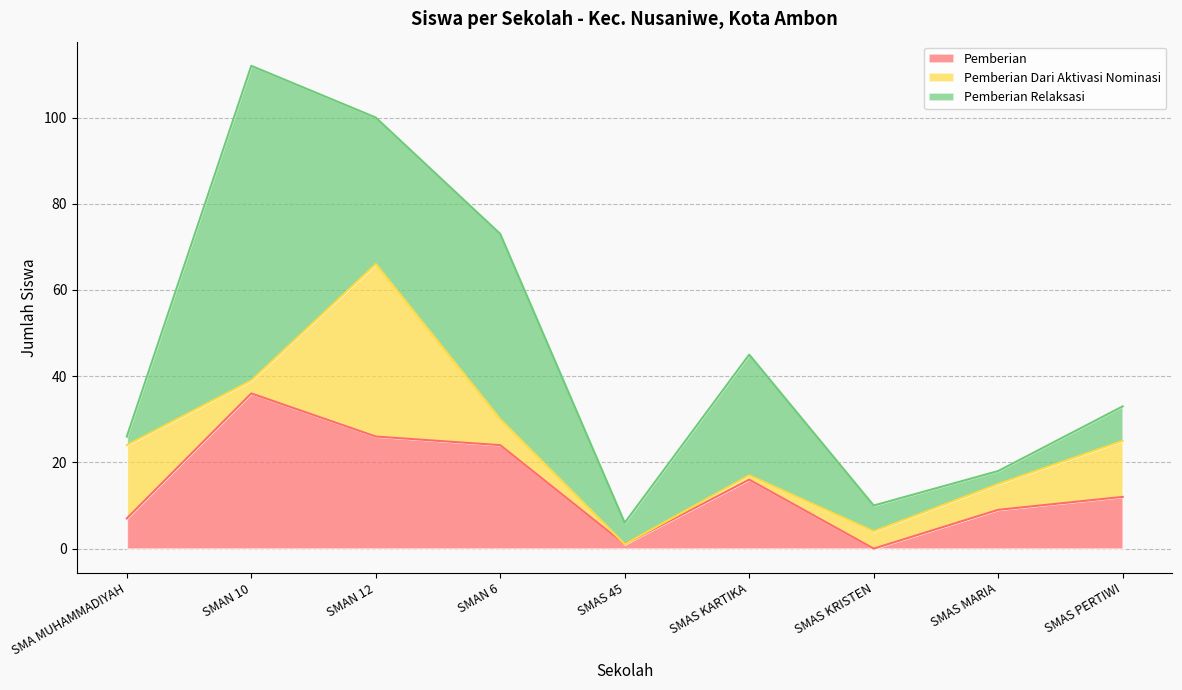

What is the label of the 7th point from the right?

SMAN 12